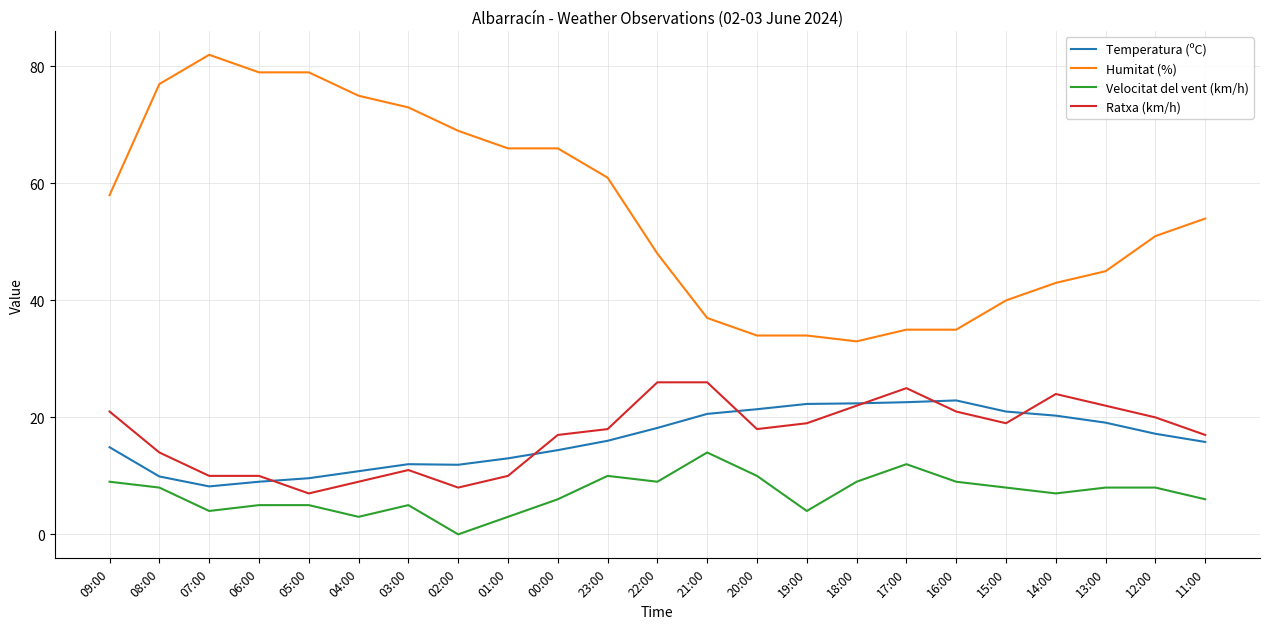

At how many categories does at least one series exceed 50?

13